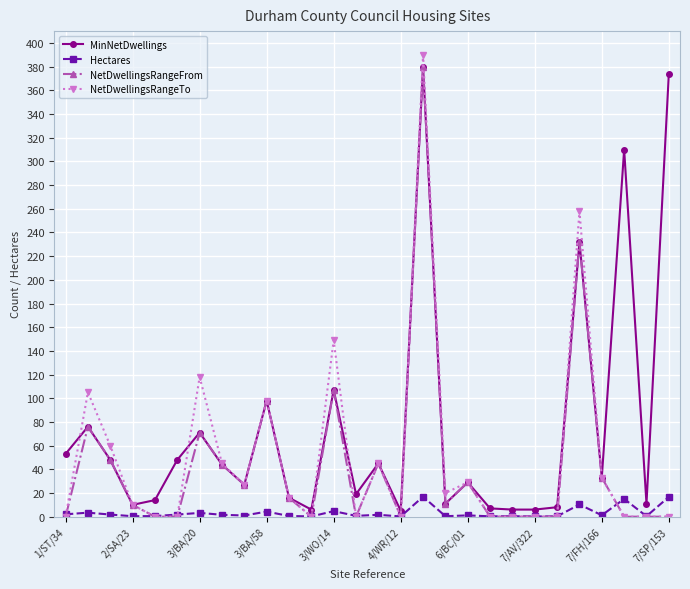

Which series has the widest spread of values?

NetDwellingsRangeTo